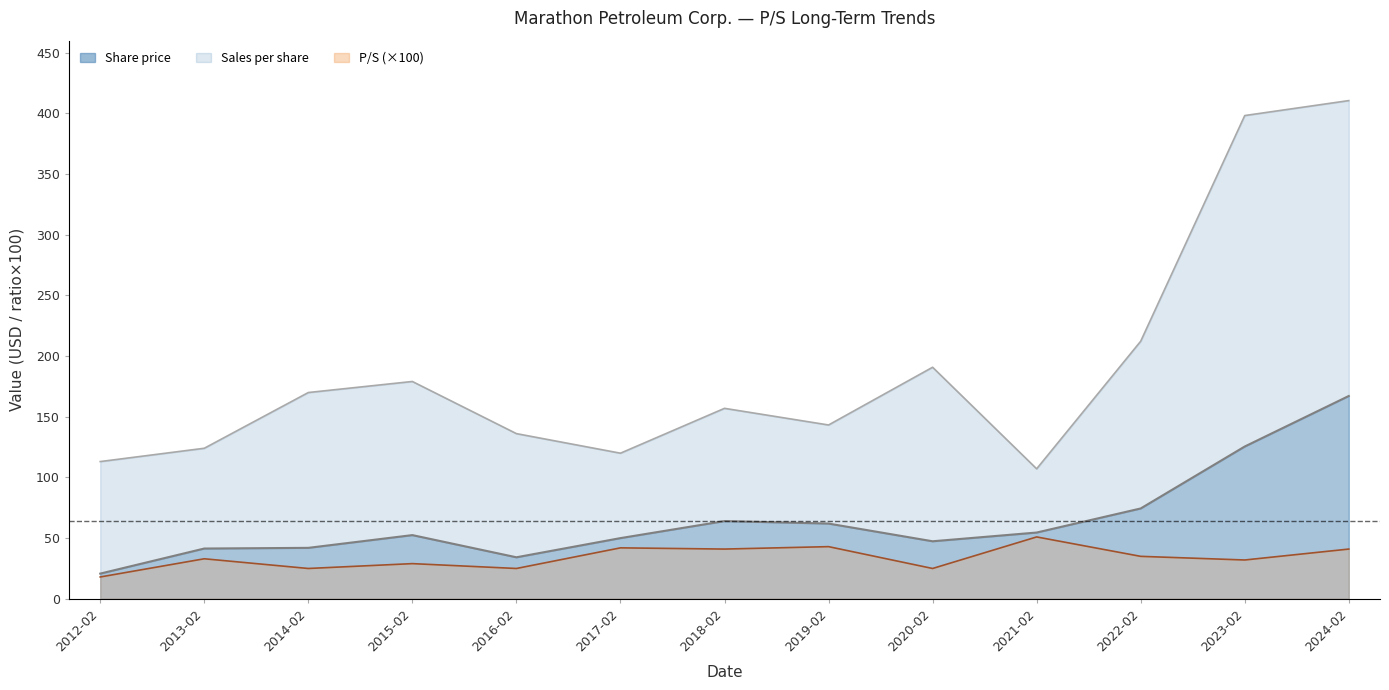

Rank the series at 2016-02 from lowest to highest value.

P/S, Share price, Sales per share